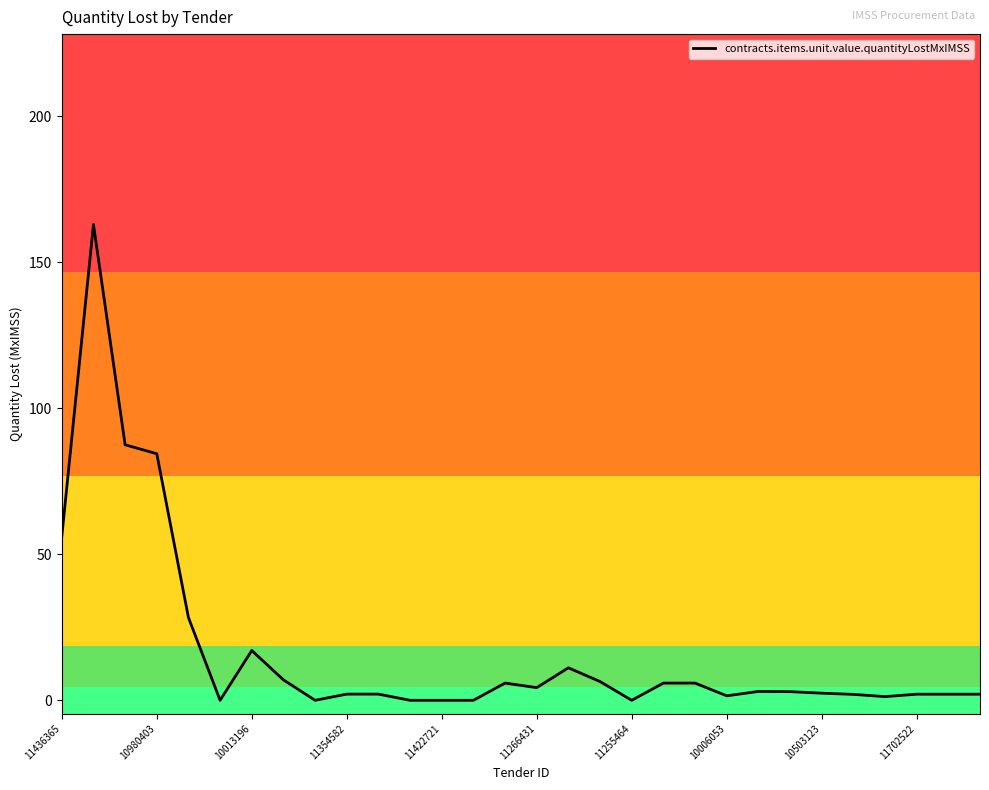

True or false: the data has more than 2 interior local peaks.

True